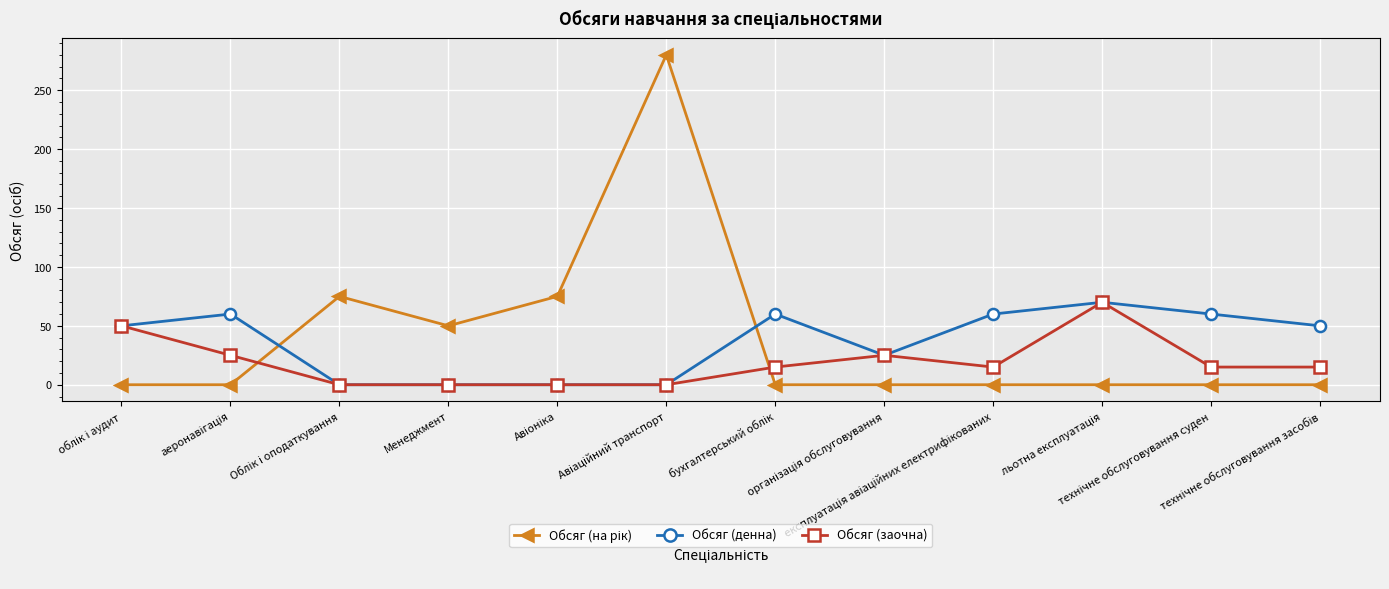

What is the maximum value for Обсяг (заочна)?

70